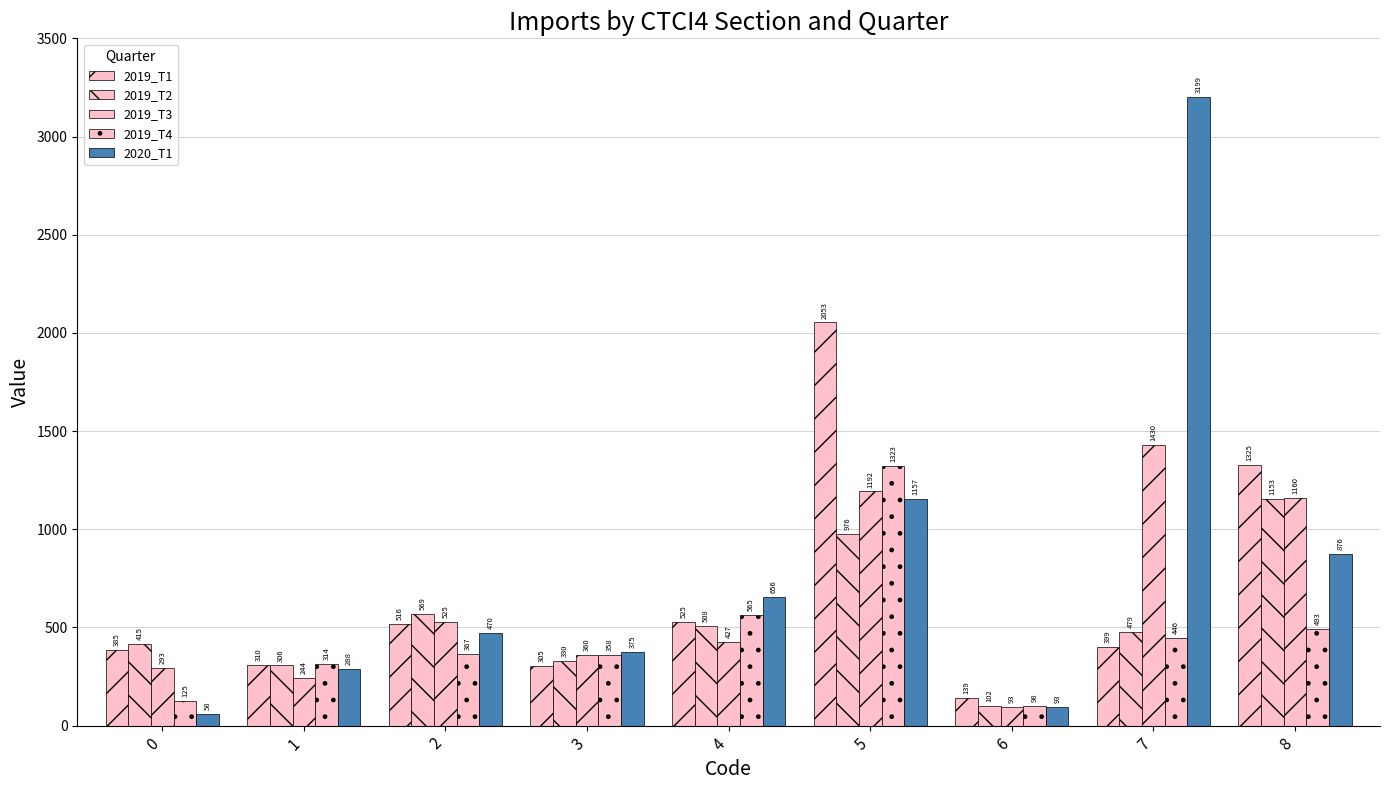

Count the number of categories in the chart.

9